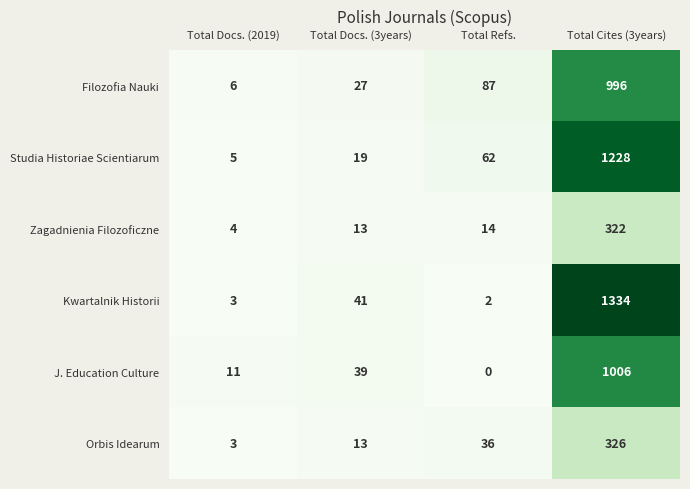

What is the sum of the Filozofia Nauki values at Total Cites (3years) and Total Refs.?

1083